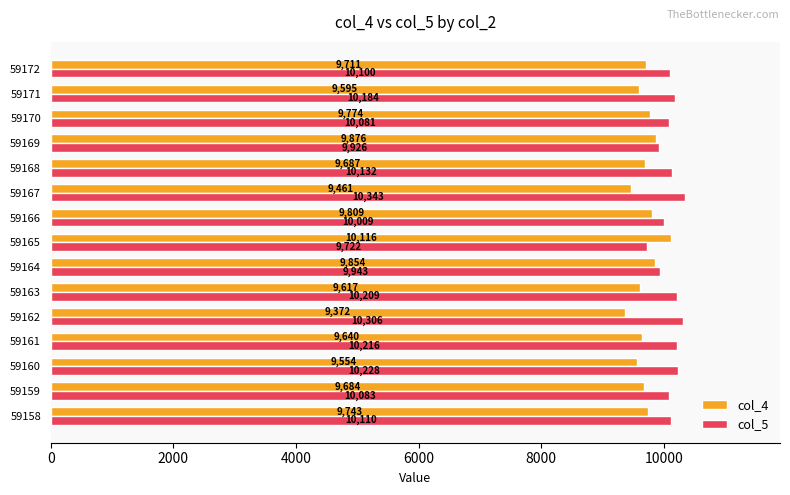

Which series has the largest range (max minus min)?

col_4